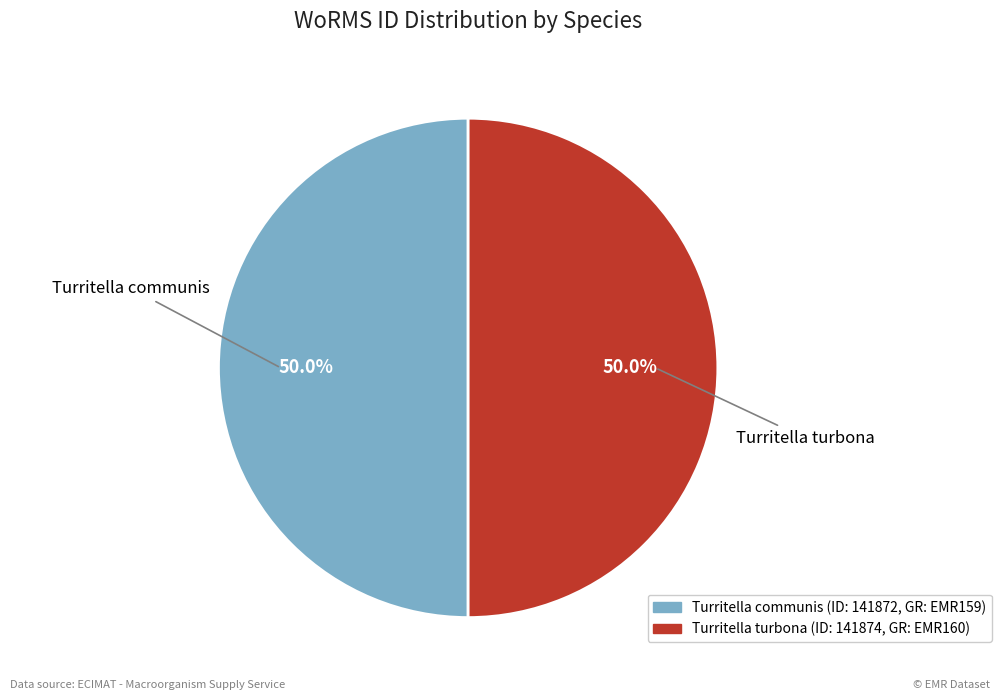

Count the number of slices in the pie.

2